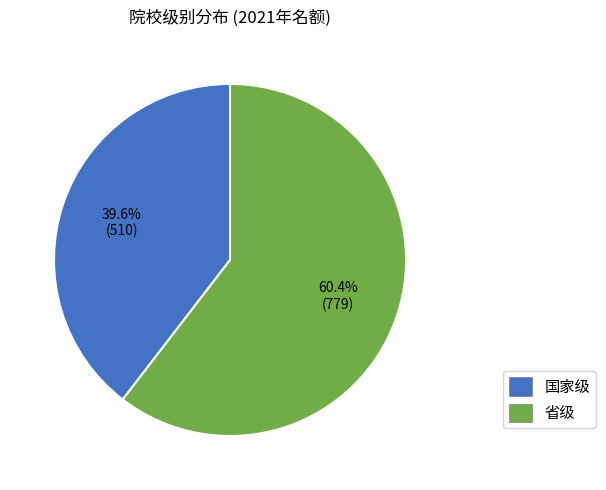

Rank the categories by value from highest to lowest.

省级, 国家级